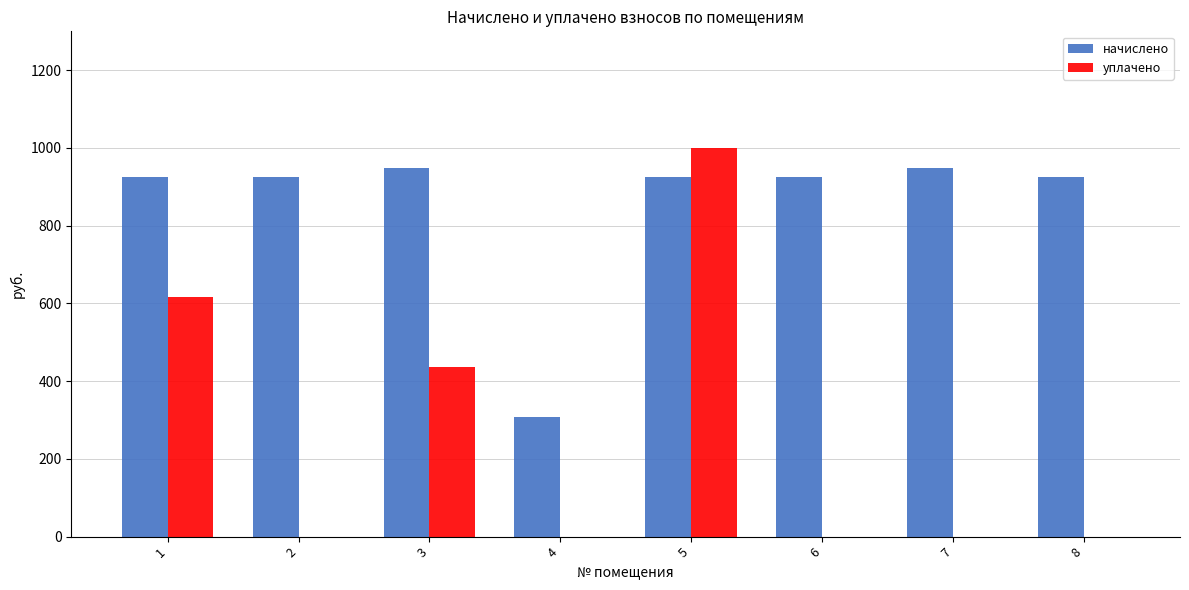

What is the sum of the уплачено values at 1 and 5?

1617.1